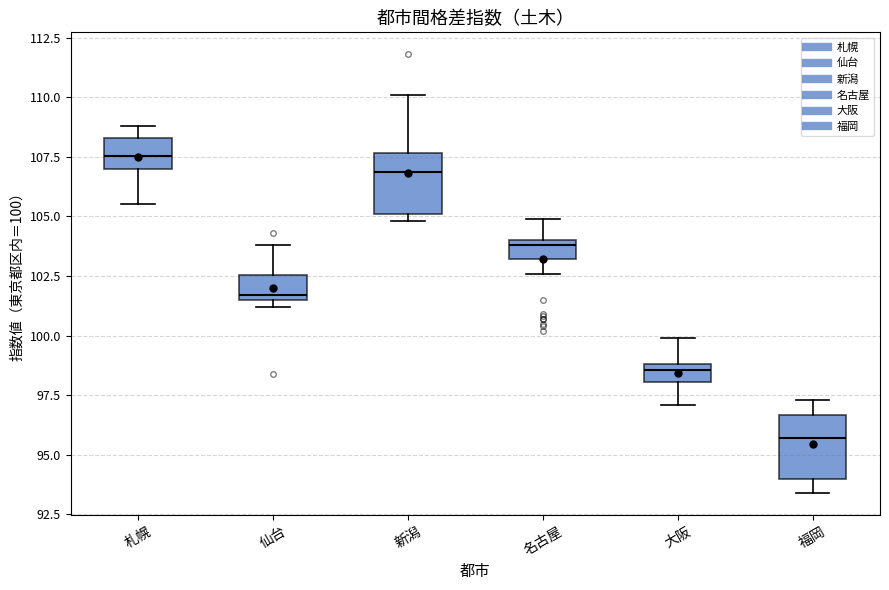

Reading left to right, transcribe this box plot: for each box, give where its median line is, the range the box spans, and where its two whiskers end, as read against the y-axis. The values are not printed on the chart, so give them approximately, as read against the axis.

札幌: median 107.5, box 107.0 to 108.5, whiskers 105.5 to 109.0
仙台: median 101.5 (just above the box's lower edge), box 101.5 to 102.5, whiskers 101.0 to 104.0
新潟: median 107.0, box 105.0 to 107.5, whiskers 105.0 (just below the box's lower edge) to 110.0
名古屋: median 104.0 (just below the box's upper edge), box 103.0 to 104.0, whiskers 102.5 to 105.0
大阪: median 98.5, box 98.0 to 99.0, whiskers 97.0 to 100.0
福岡: median 95.5, box 94.0 to 96.5, whiskers 93.5 to 97.5